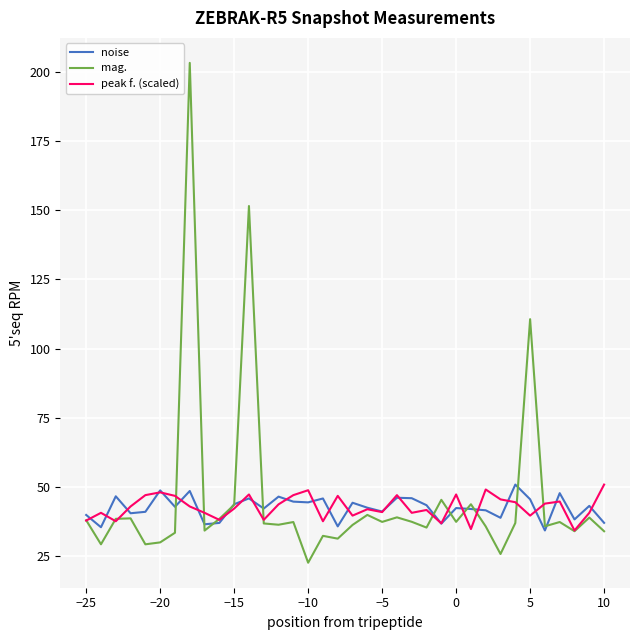

What is the highest value of the noise series?

50.8